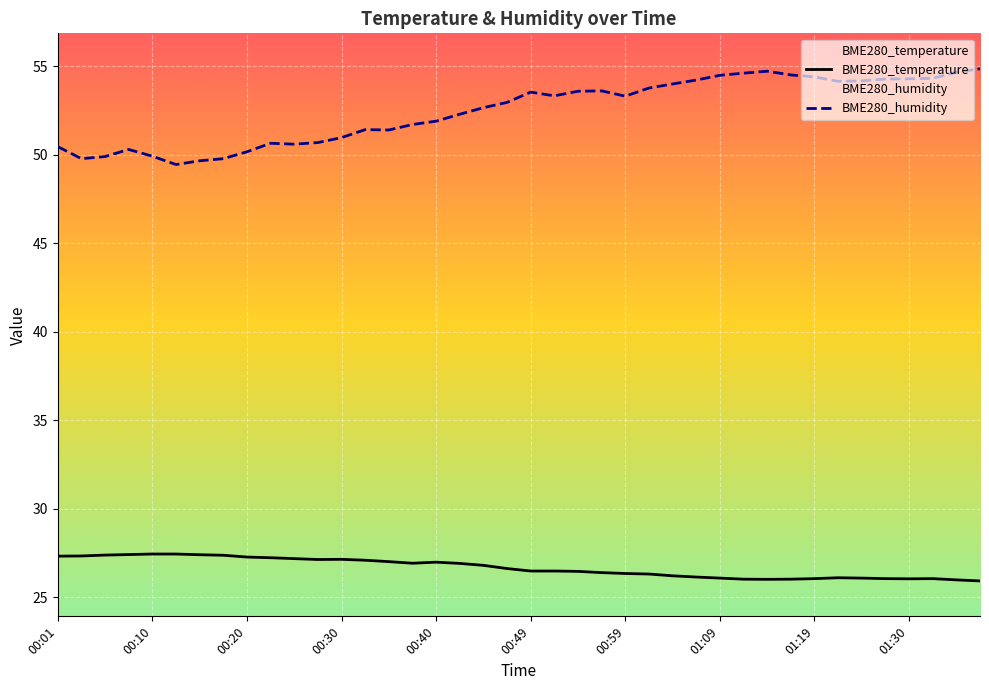

How many interior local peaks does the BME280_temperature series have?

4